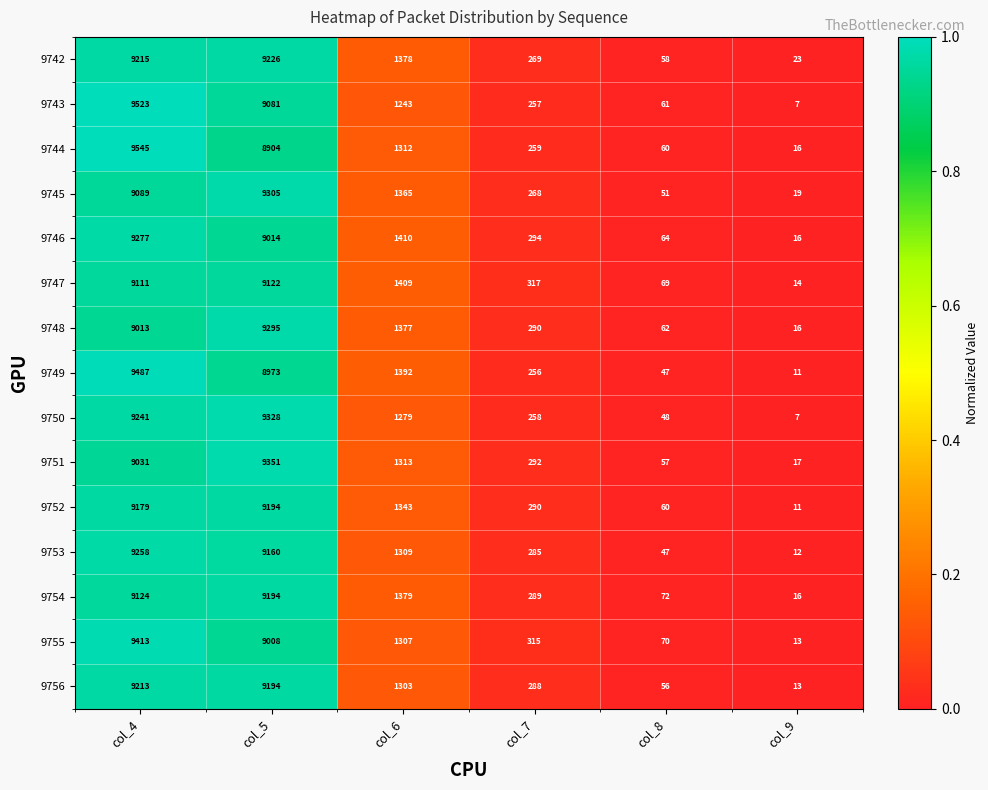

What value does the 9744 series have at col_6?

1312